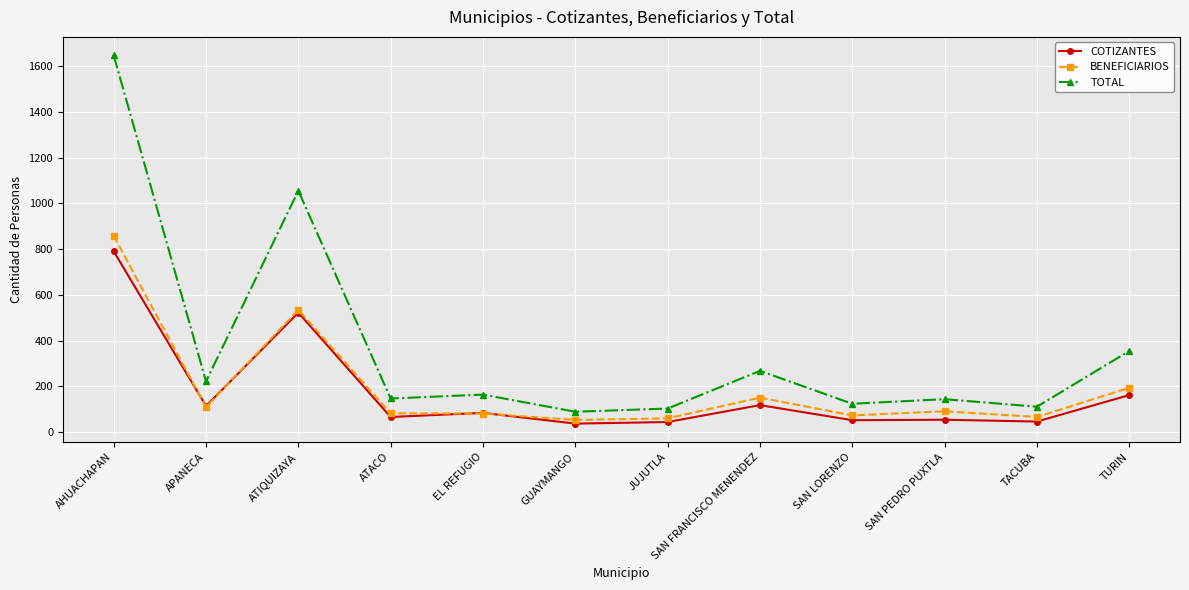

What is the difference between the BENEFICIARIOS values at EL REFUGIO and SAN PEDRO PUXTLA?

10